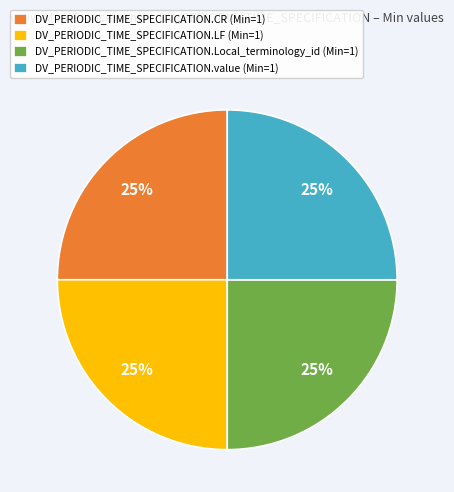

How many segments does this pie chart have?

4